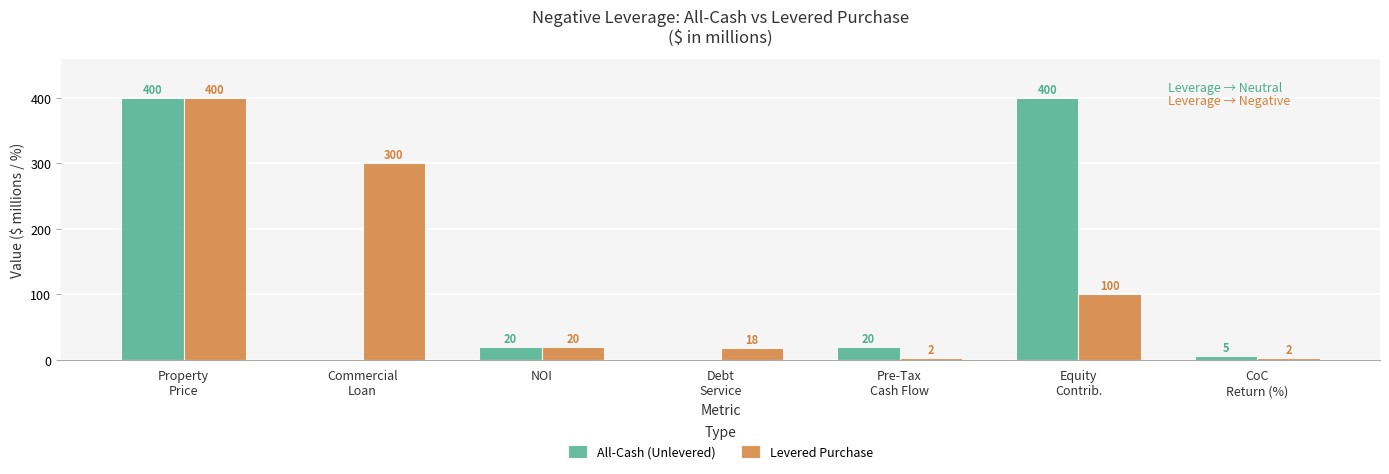

Which series has the largest total across all categories?

All-Cash (Unlevered)